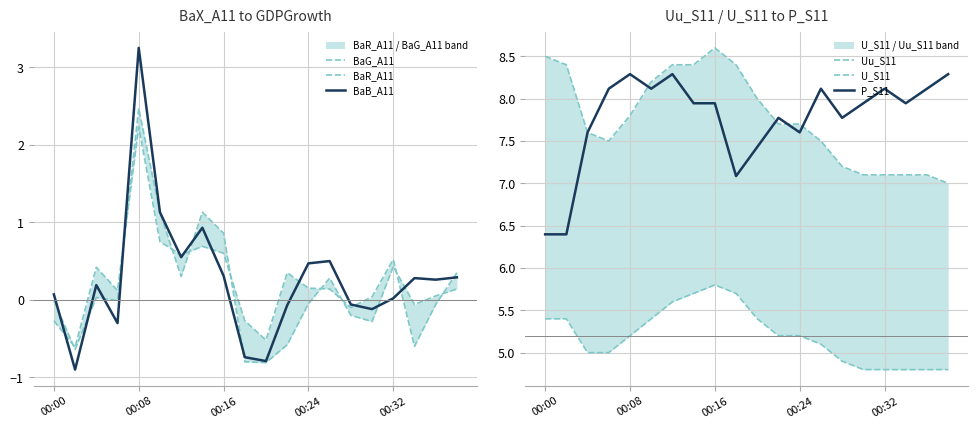

How many values in BaB_A11 are below zero?

7